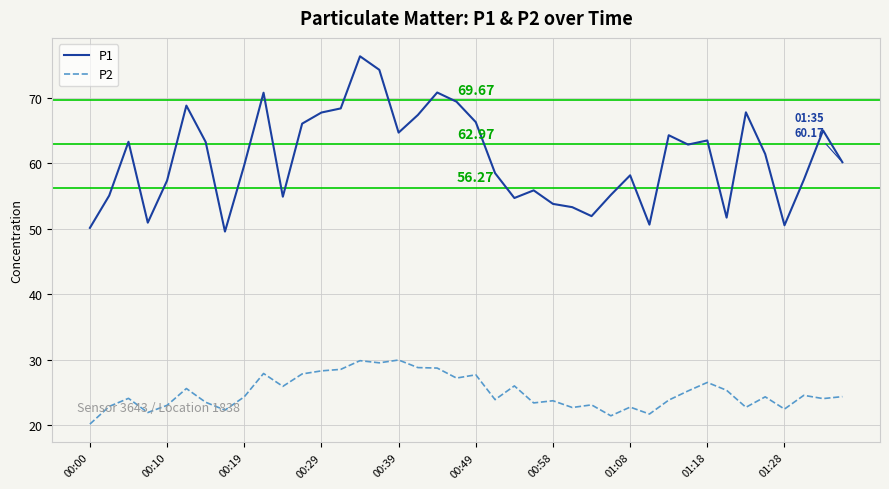

Which series has the largest total across all categories?

P1